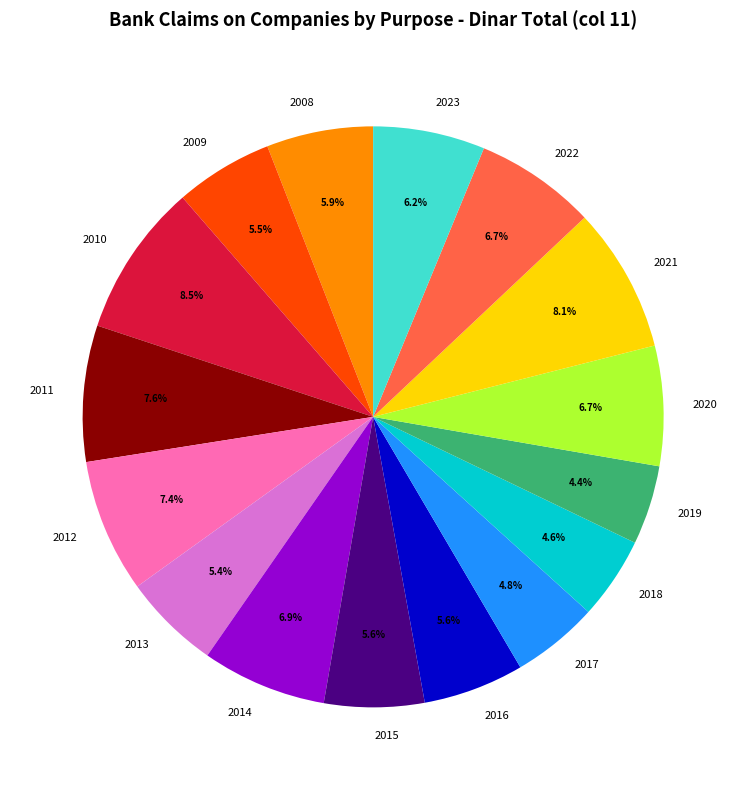

Does any single category account for the majority?

No